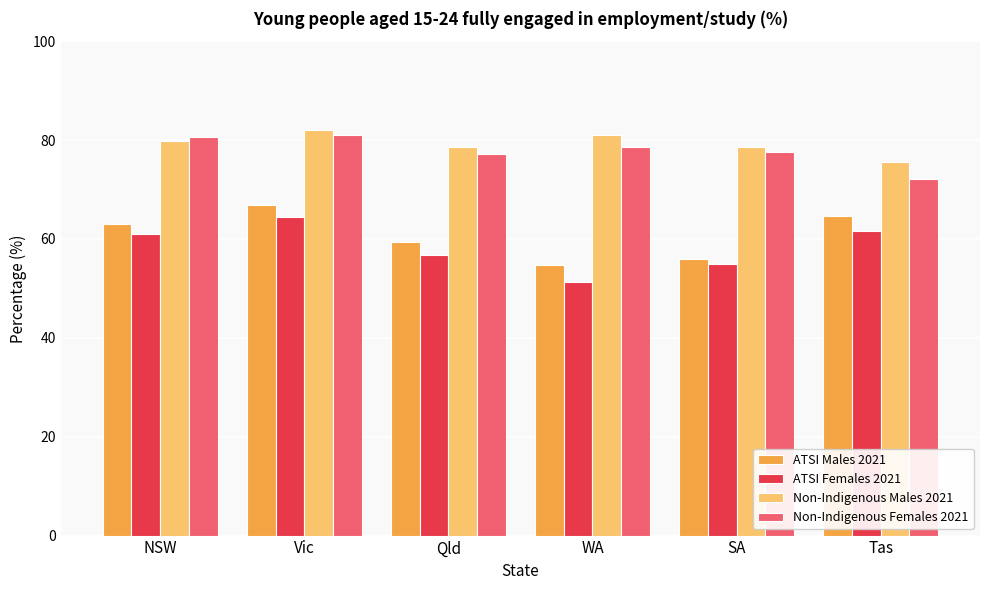

At how many categories does at least one series exceed 77?

5